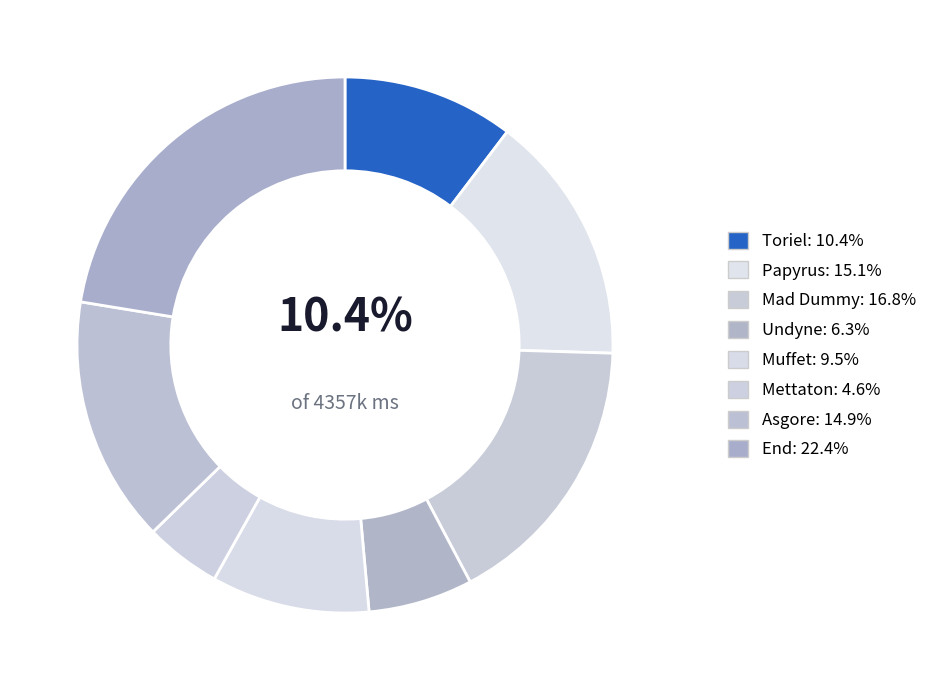

How many segments does this pie chart have?

8